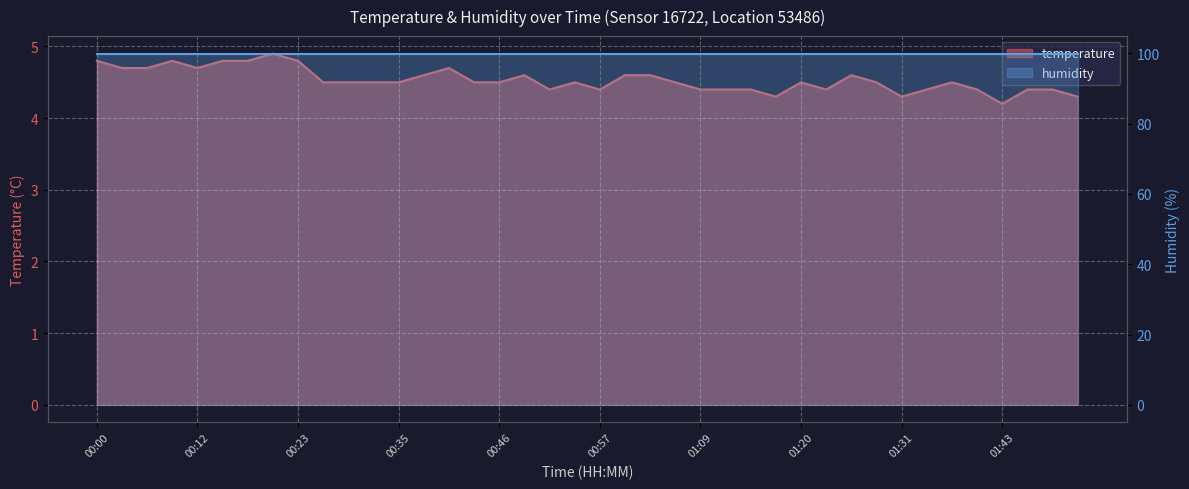

What is the difference between the values at 00:29 and 01:17?

0.2